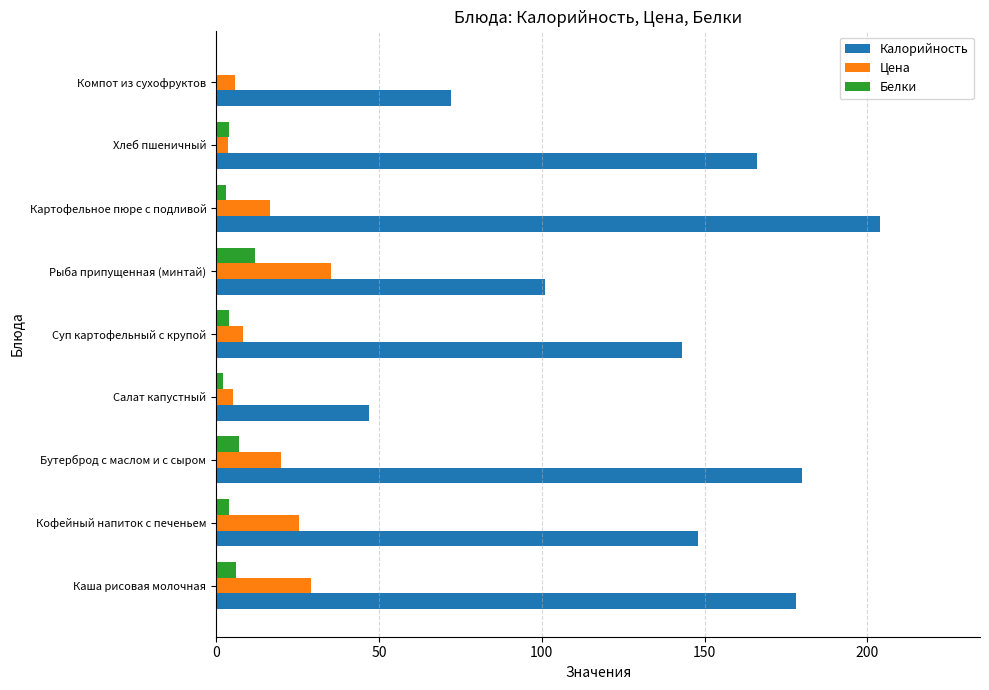

Which series has the largest total across all categories?

Калорийность